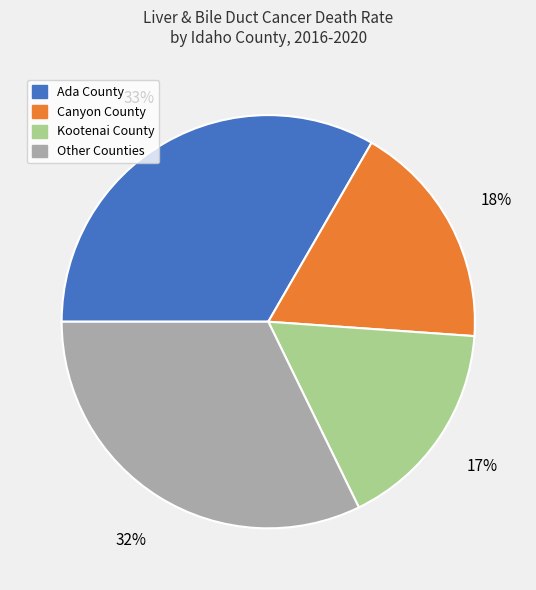

Is there a majority slice in this chart?

No